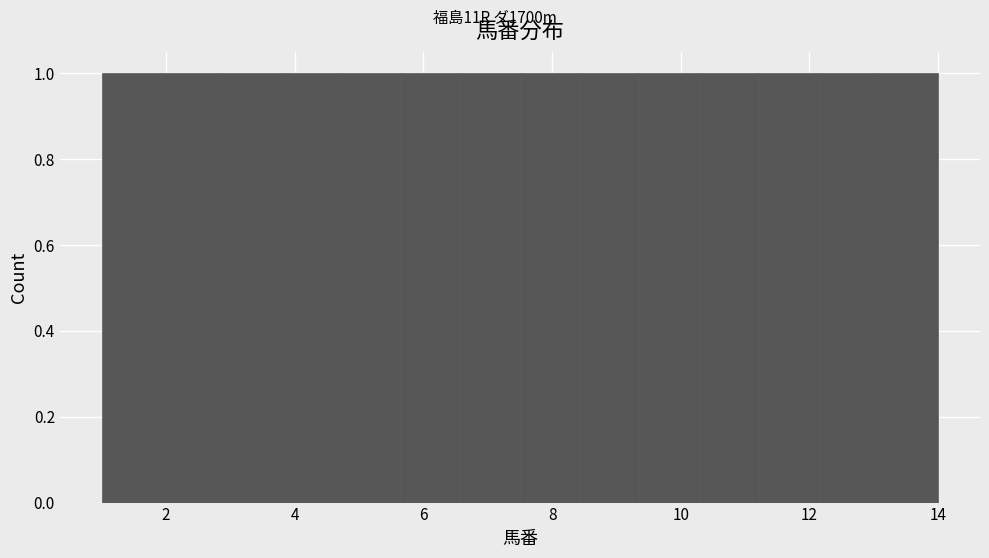

Reading left to right, list every bar in this chart as the range it spans on the x-axis followed by its height. Neither the bar edges nor the heights are printed on the chart, so give them approximately, as read against the axes.

1.0 to 2.0: 1
2.0 to 2.8: 1
2.8 to 3.8: 1
3.8 to 4.8: 1
4.8 to 5.6: 1
5.6 to 6.6: 1
6.6 to 7.6: 1
7.6 to 8.4: 1
8.4 to 9.4: 1
9.4 to 10.2: 1
10.2 to 11.2: 1
11.2 to 12.2: 1
12.2 to 13.0: 1
13.0 to 14.0: 1